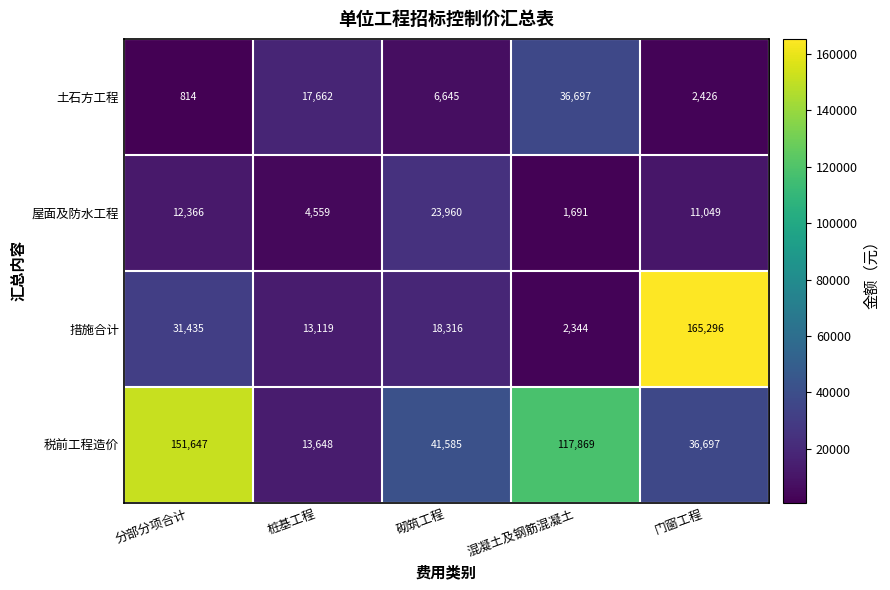

Is the value of 屋面及防水工程 at 桩基工程 greater than the value of 税前工程造价 at 混凝土及钢筋混凝土?

No